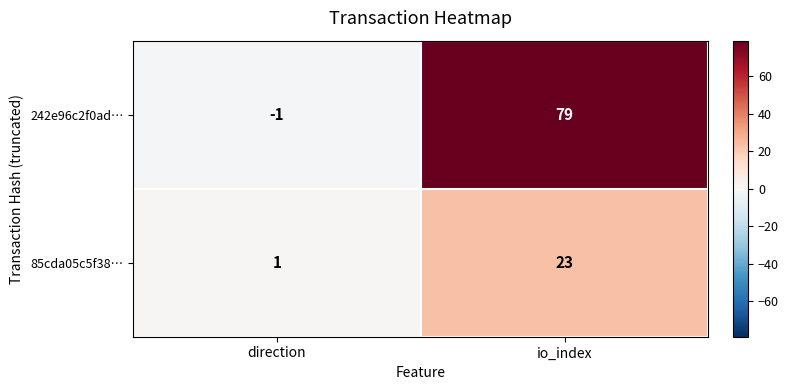

At io_index, list the series in order from smallest to largest.

85cda05c5f38…, 242e96c2f0ad…